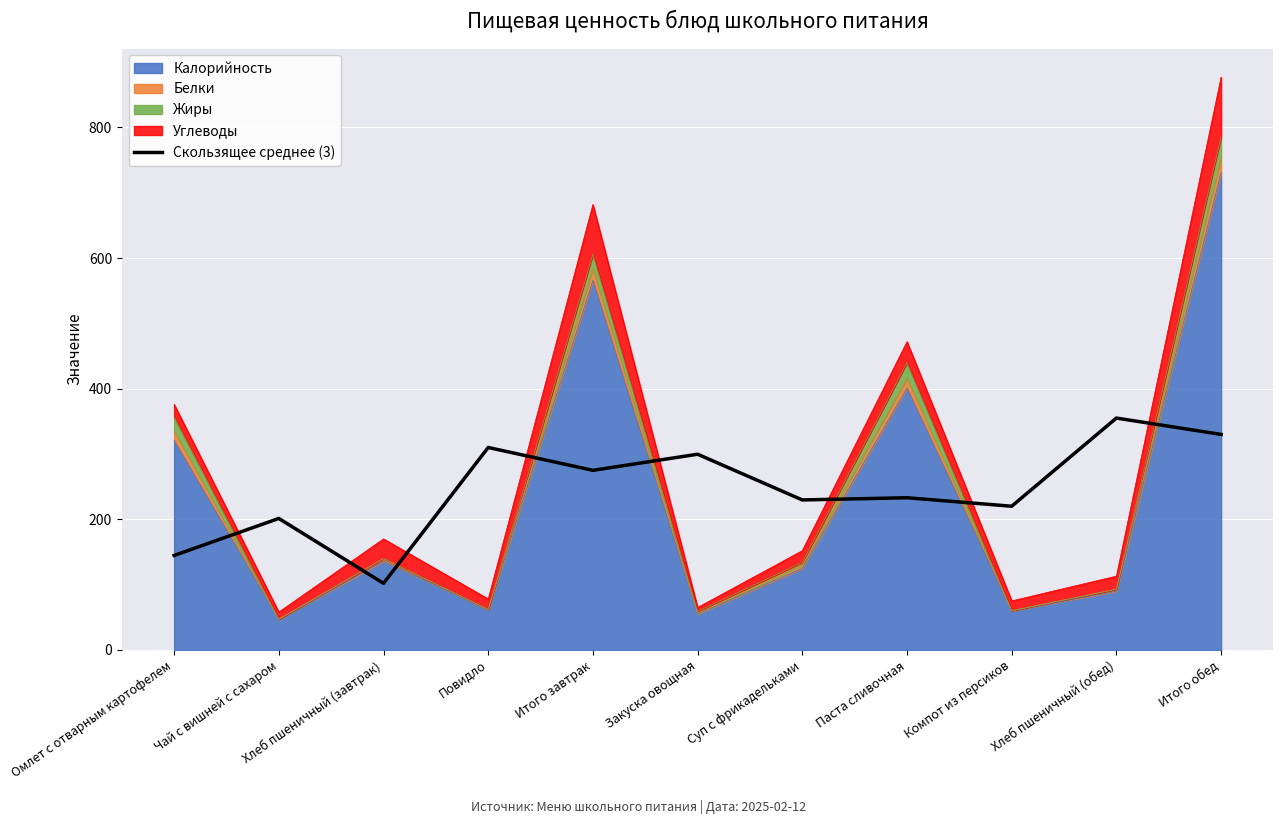

At which category does the chart reach its minimum across all series?

Хлеб пшеничный (завтрак)